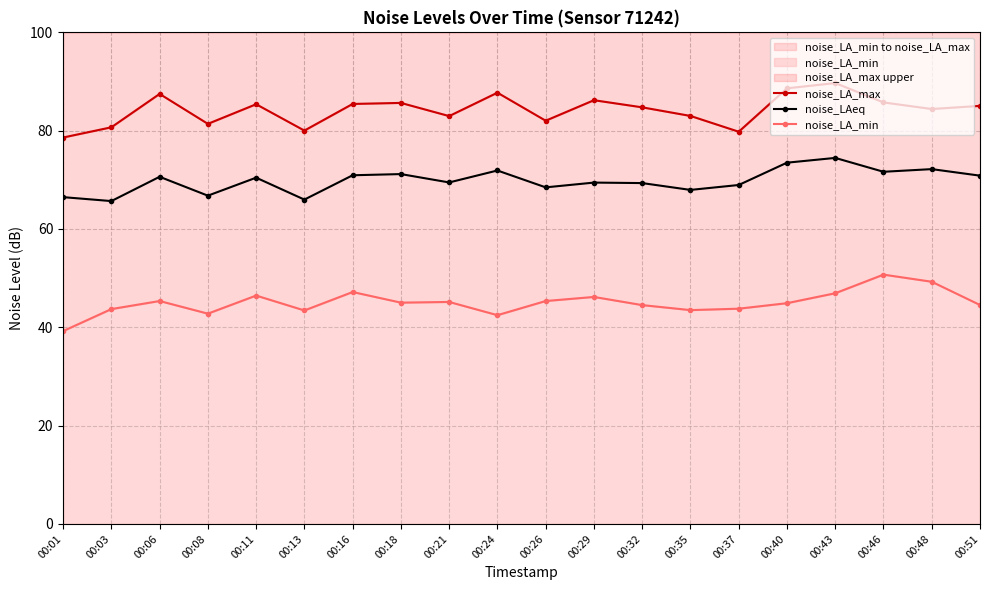

Reading right to left, what are all the values shown in this chart?

noise_LA_max: 85.0	84.4	85.8	89.7	88.6	79.8	83.0	84.8	86.2	82.0	87.7	83.0	85.7	85.4	80.0	85.4	81.4	87.5	80.7	78.6
noise_LAeq: 70.8	72.2	71.6	74.5	73.5	69.0	68.0	69.3	69.4	68.5	71.9	69.5	71.2	70.9	66.0	70.4	66.8	70.6	65.7	66.5
noise_LA_min: 44.5	49.3	50.7	46.9	44.9	43.8	43.5	44.5	46.2	45.4	42.5	45.2	45.0	47.2	43.4	46.5	42.8	45.4	43.7	39.2